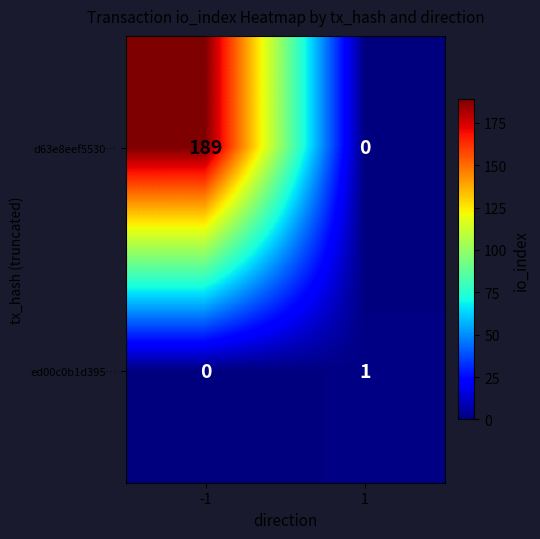

Reading left to right, list all the values displayed in this chart.

d63e8eef5530…: -1=189	1=0
ed00c0b1d395…: -1=0	1=1